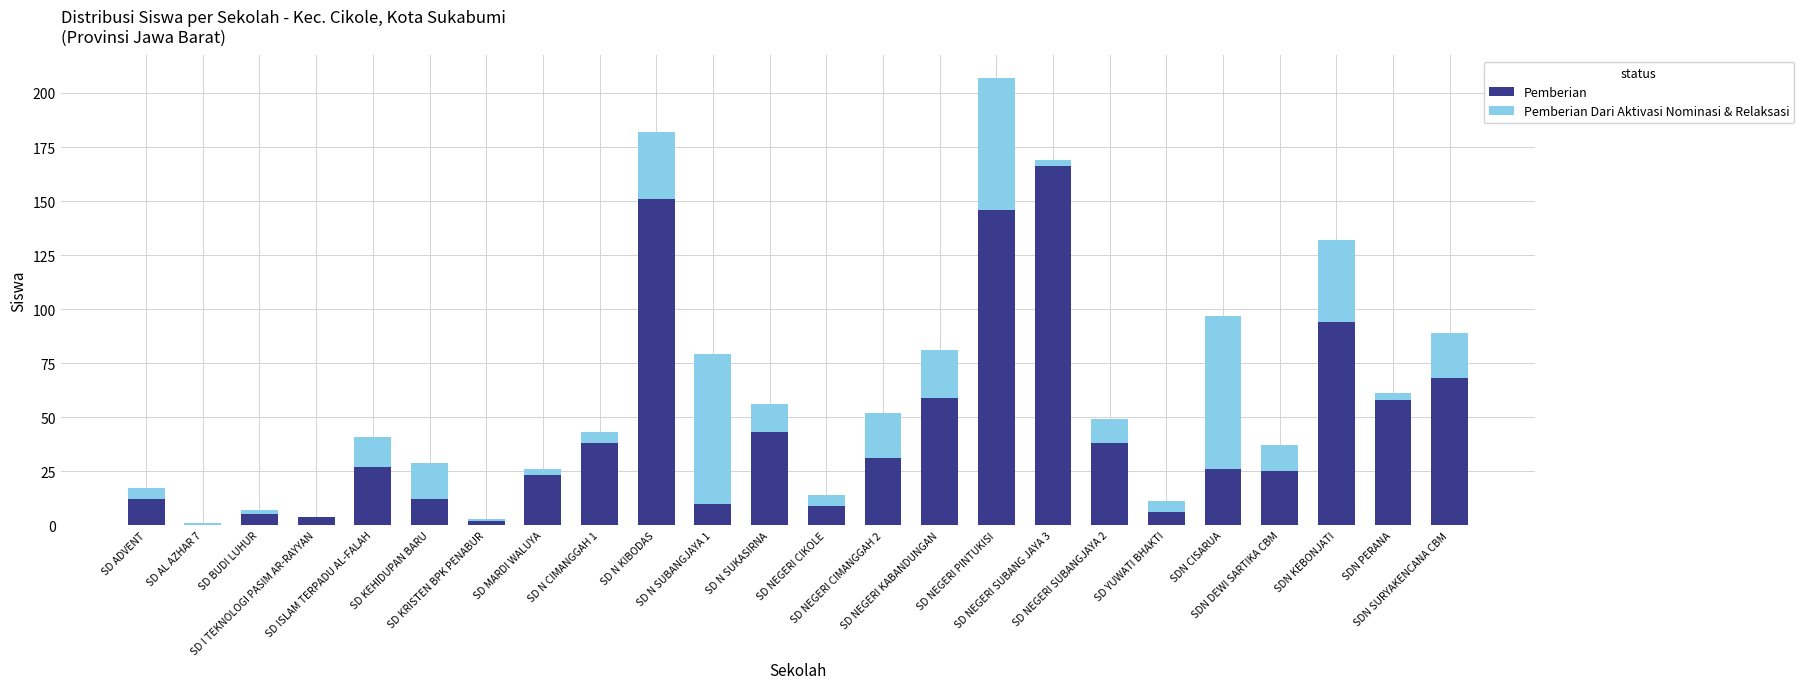

What is the highest value of the Pemberian series?

166